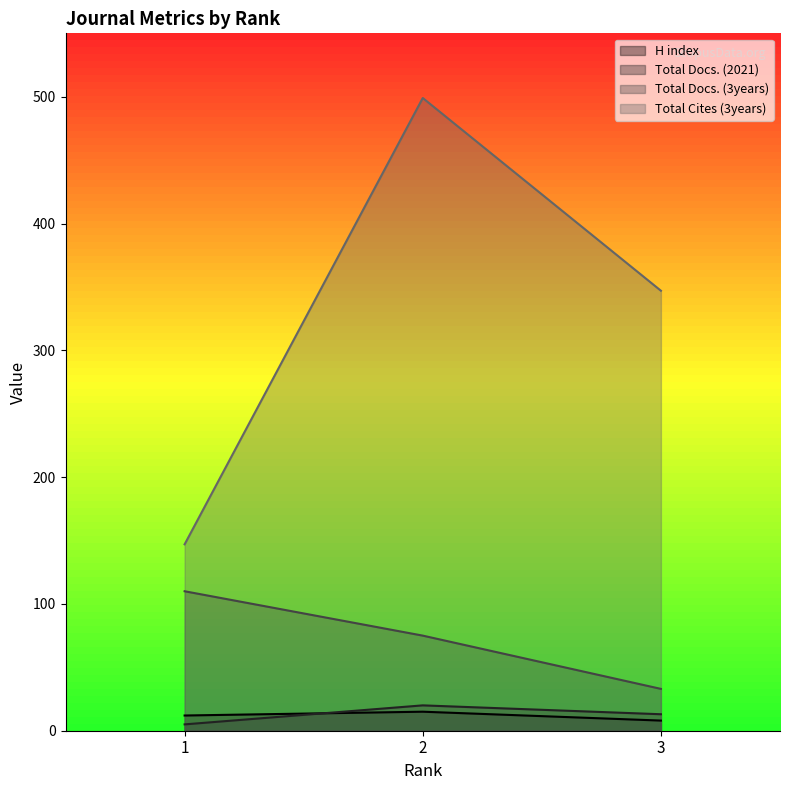

At how many categories does at least one series exceed 333?

2